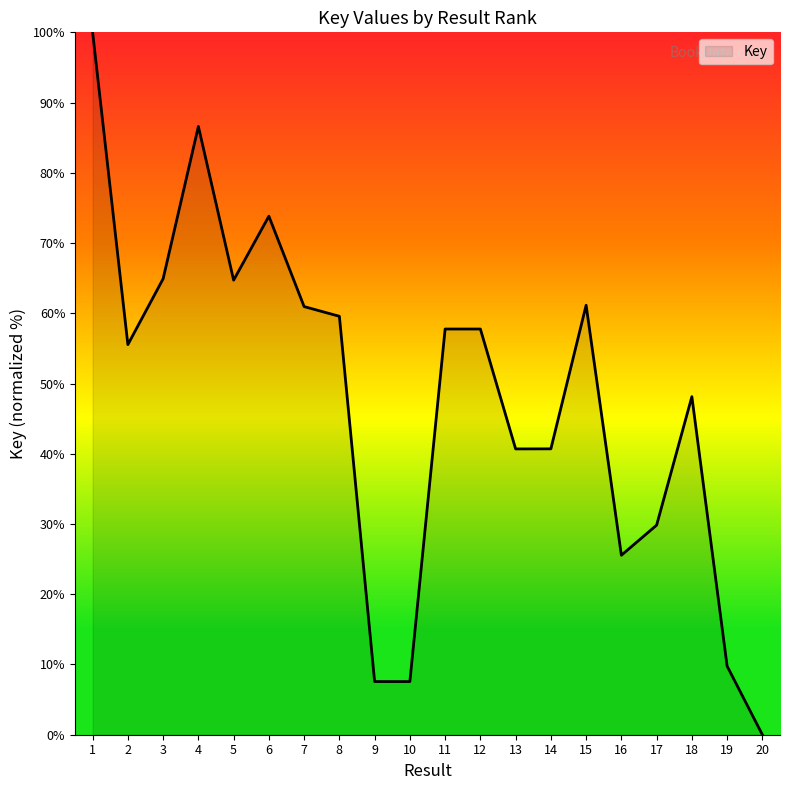

What is the sum of the values at 4 and 6?

160.4